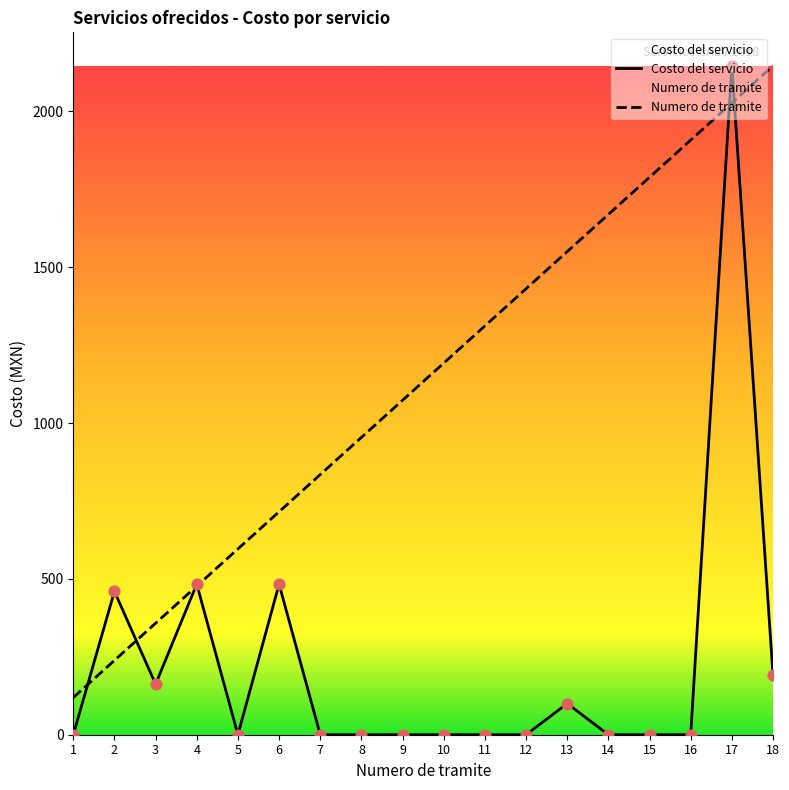

Which series has the largest Y range (max minus min)?

Costo del servicio